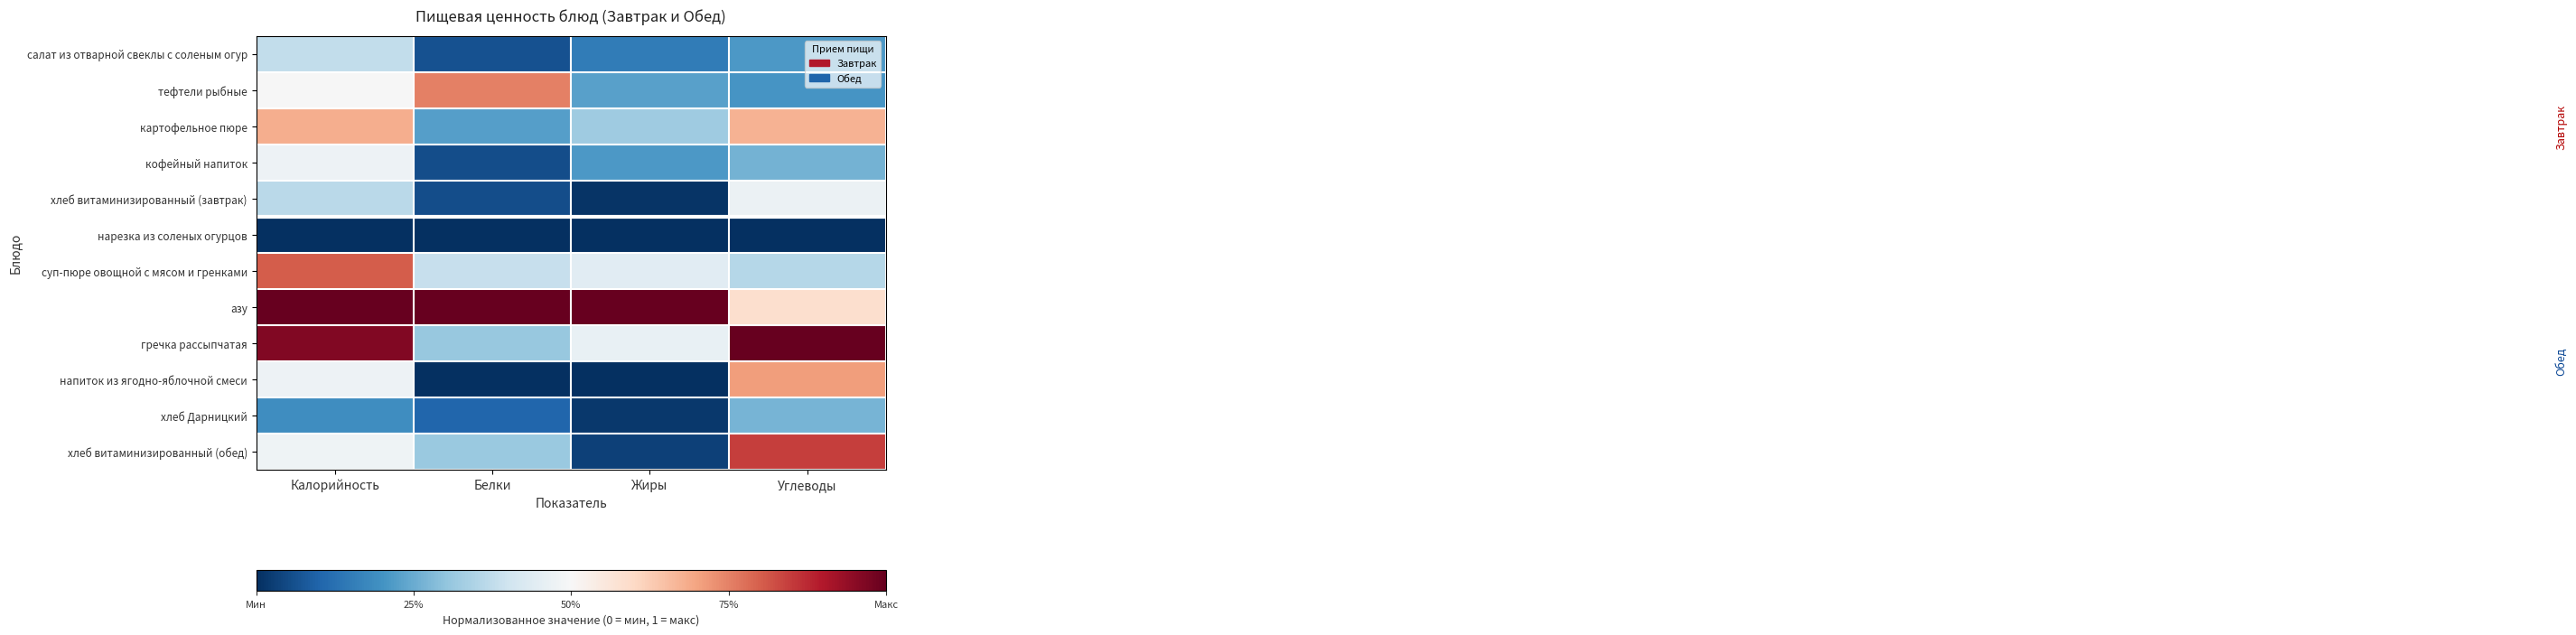

Count the number of categories in the chart.

4